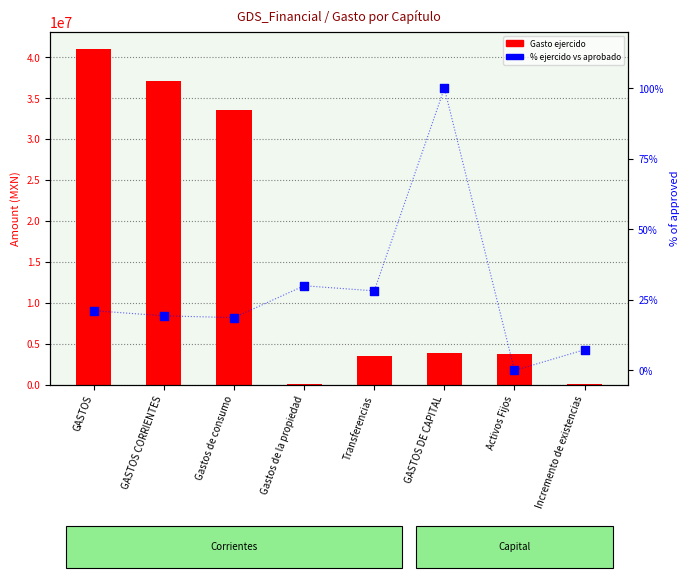

Which series has the largest total across all categories?

Gasto ejercido